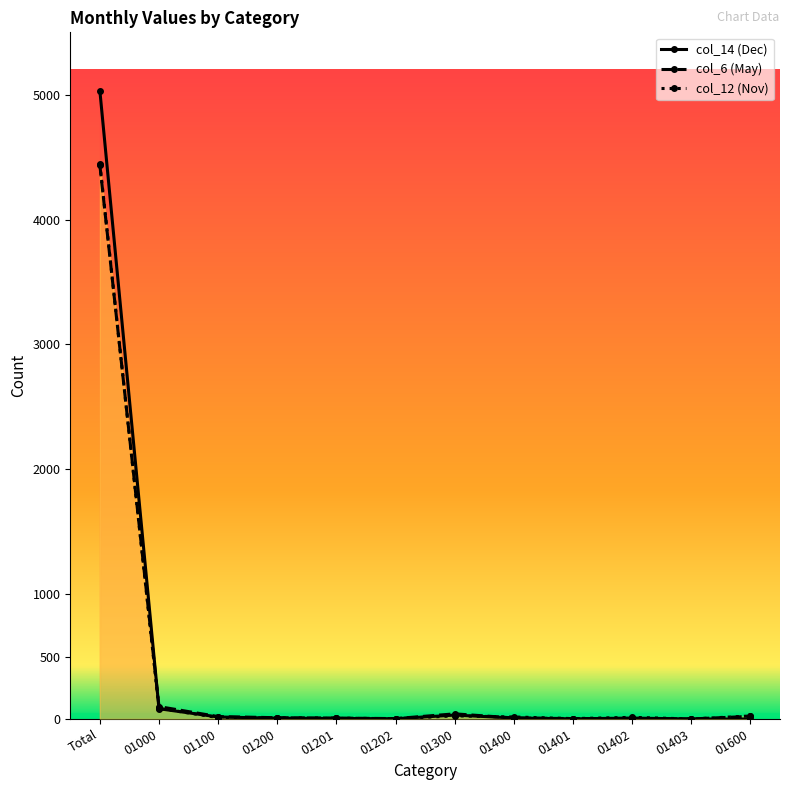

At which label does col_12 (Nov) first exceed 13?

Total